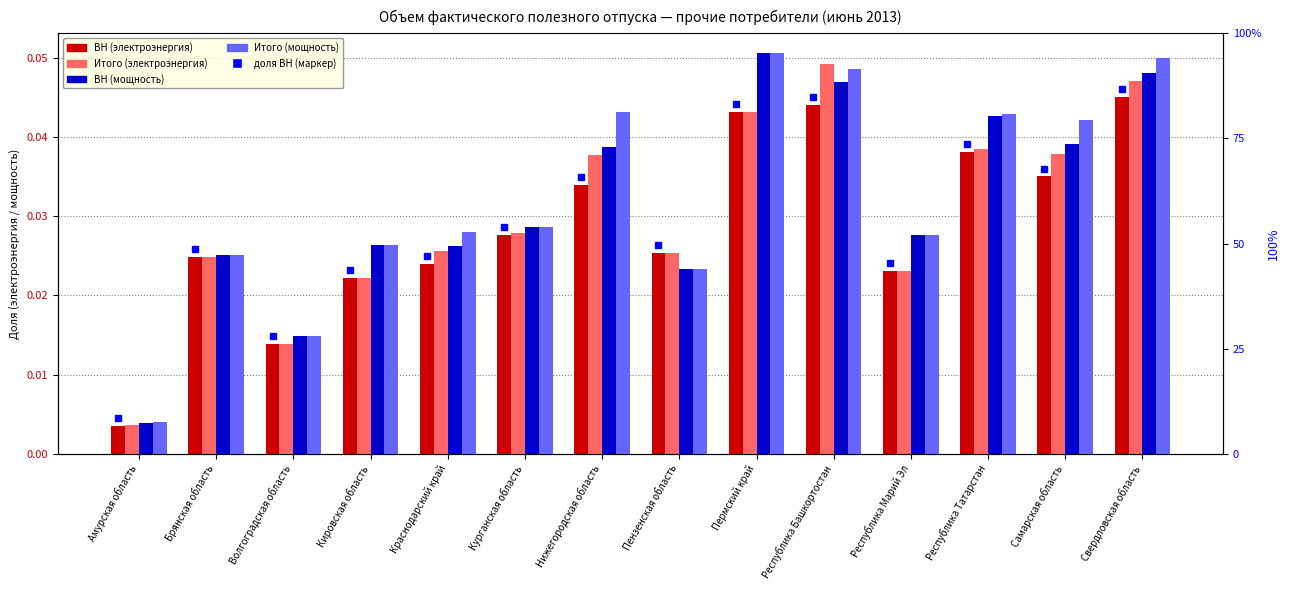

At which category does the chart reach its minimum across all series?

Амурская область